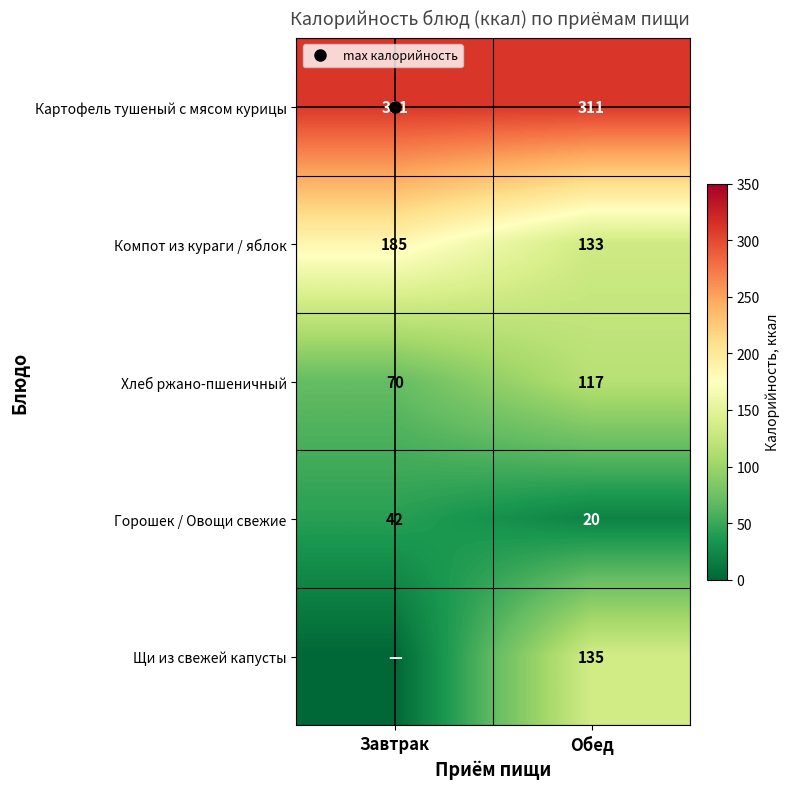

How many Хлеб ржано-пшеничный values are between 70 and 117?

2